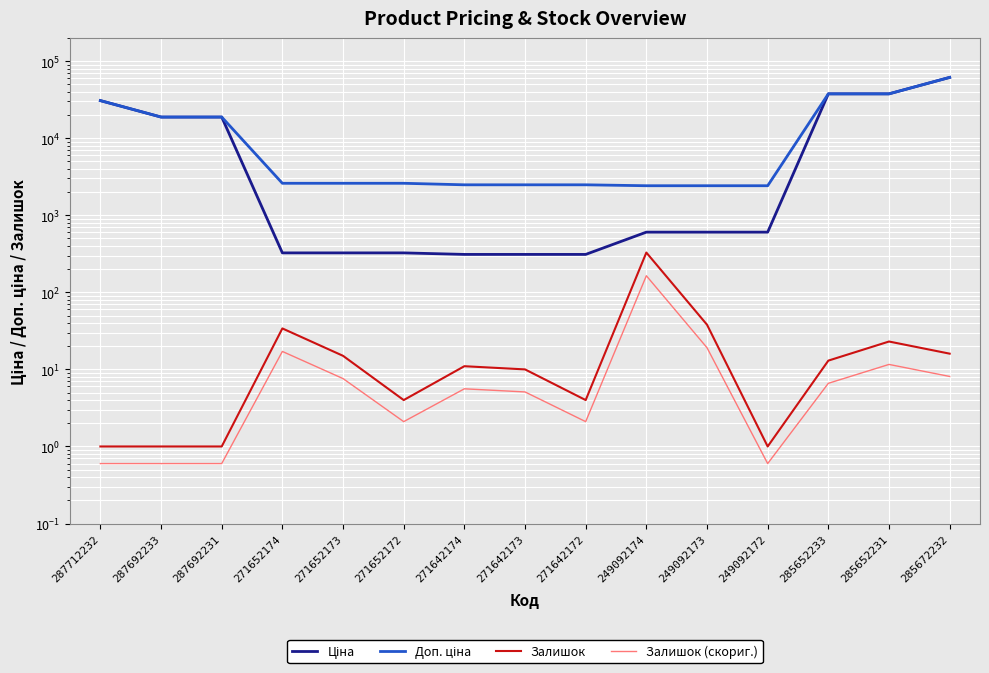

What is the total value across all series at 271652173?

2945.7